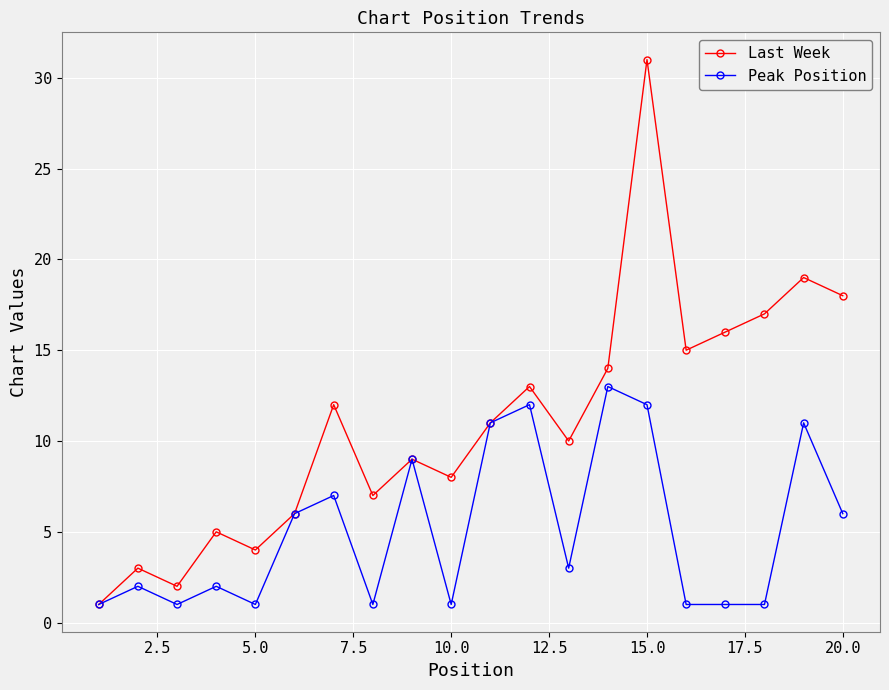

What is the difference between the maximum and minimum values in the Last Week series?

30